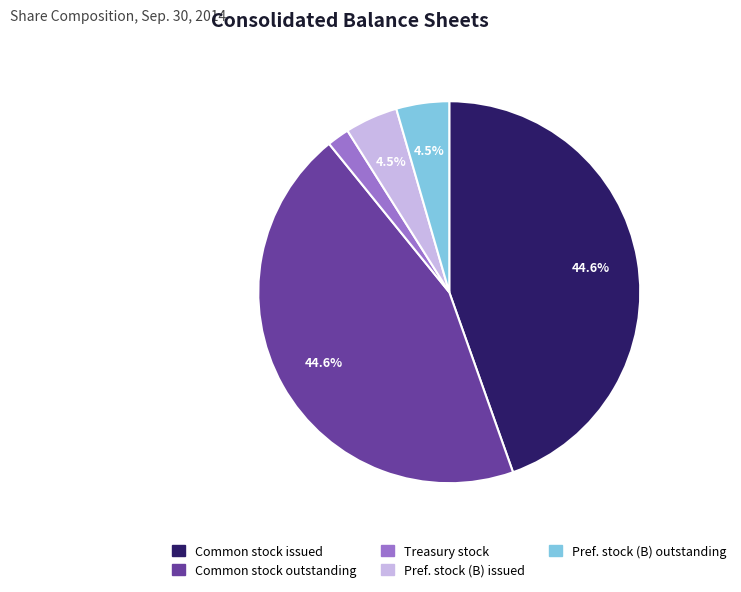

Does any single category account for the majority?

No